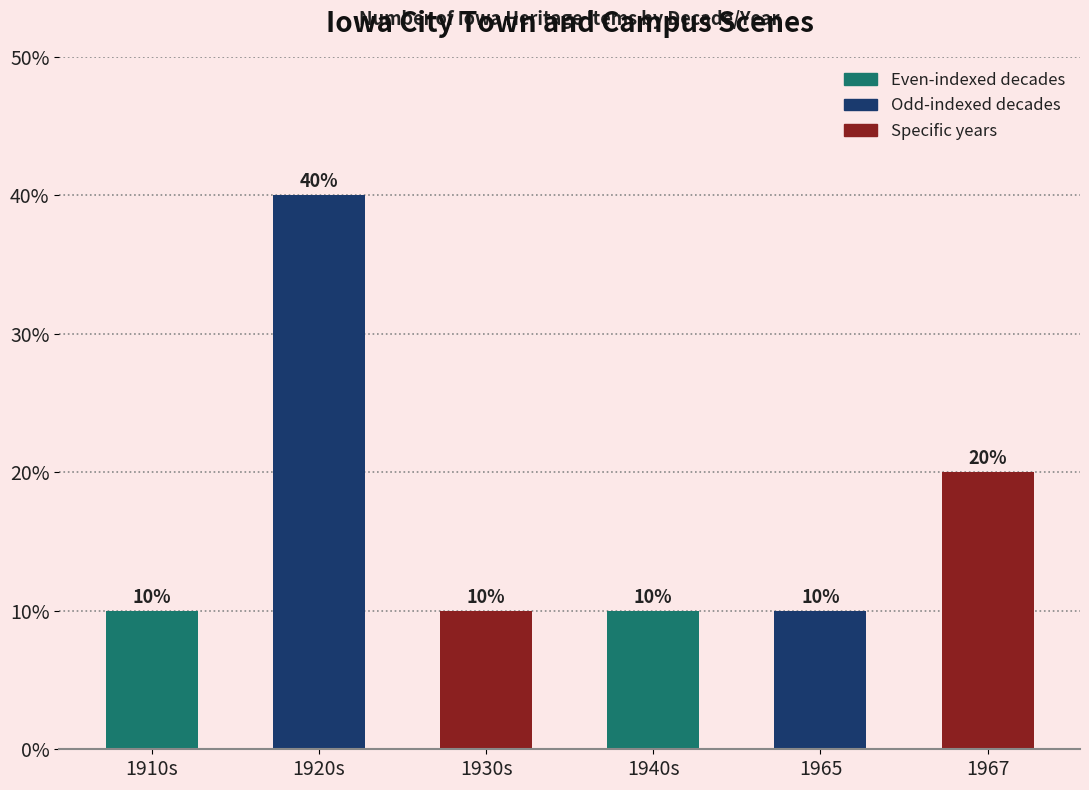

What value does the data have at 1910s, to the nearest 10?

10